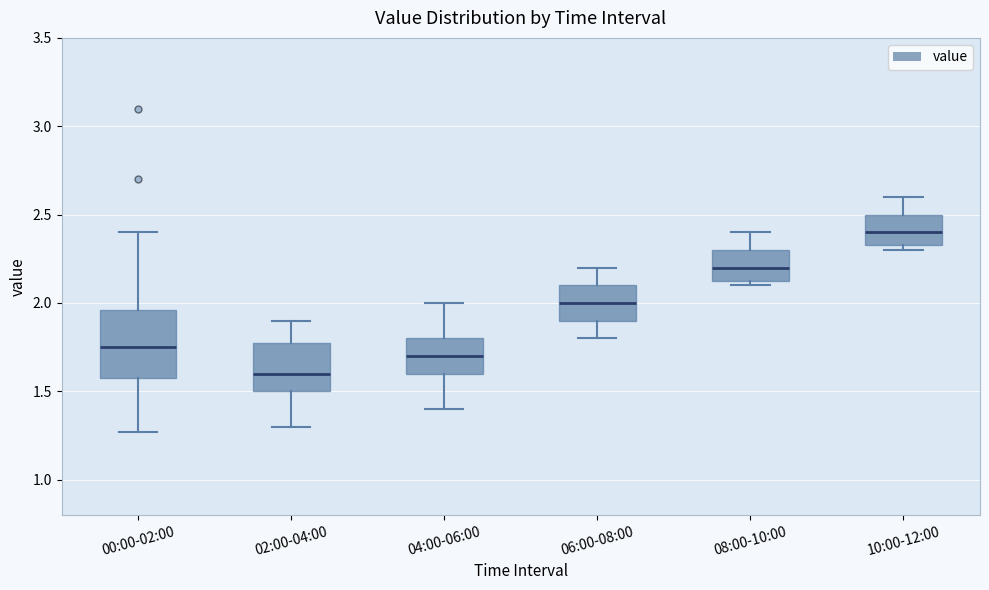

Reading left to right, transcribe this box plot: for each box, give where its median line is, the range the box spans, and where its two whiskers end, as read against the y-axis. The values are not printed on the chart, so give them approximately, as read against the axis.

00:00-02:00: median 1.75, box 1.60 to 1.95, whiskers 1.25 to 2.40
02:00-04:00: median 1.60, box 1.50 to 1.80, whiskers 1.30 to 1.90
04:00-06:00: median 1.70, box 1.60 to 1.80, whiskers 1.40 to 2.00
06:00-08:00: median 2.00, box 1.90 to 2.10, whiskers 1.80 to 2.20
08:00-10:00: median 2.20, box 2.15 to 2.30, whiskers 2.10 to 2.40
10:00-12:00: median 2.40, box 2.35 to 2.50, whiskers 2.30 to 2.60